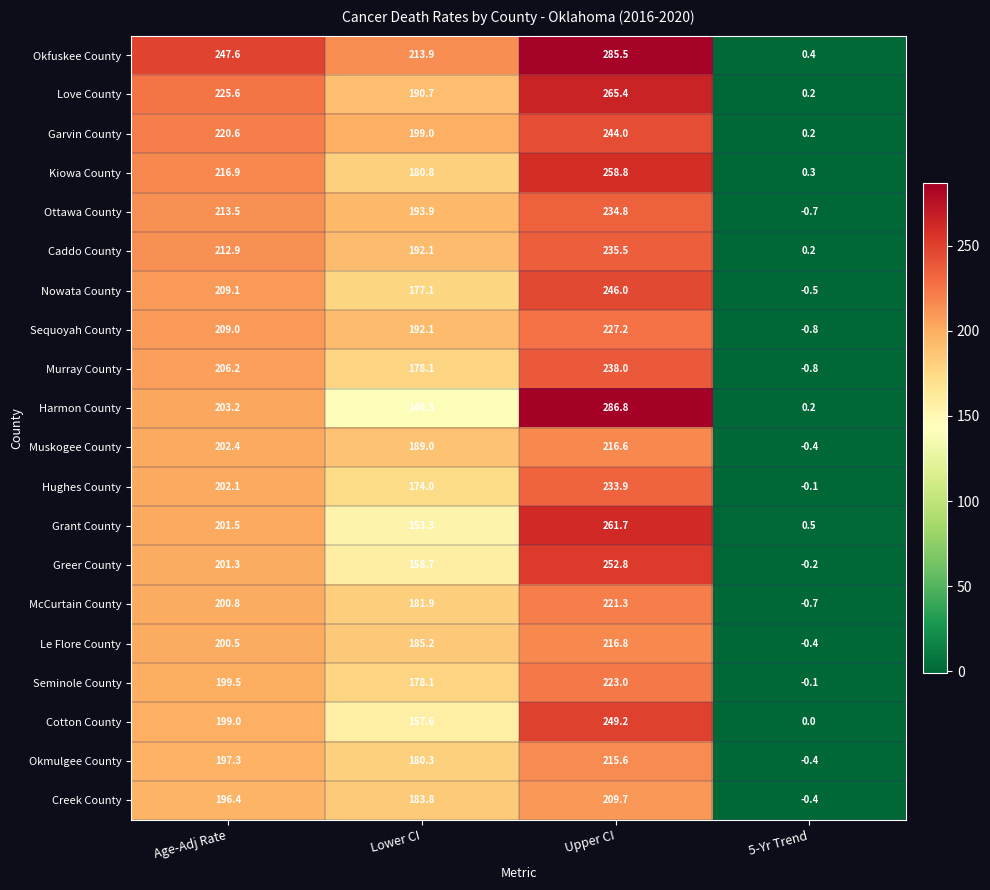

Between Lower CI and 5-Yr Trend, which series saw the biggest shift?

Okfuskee County